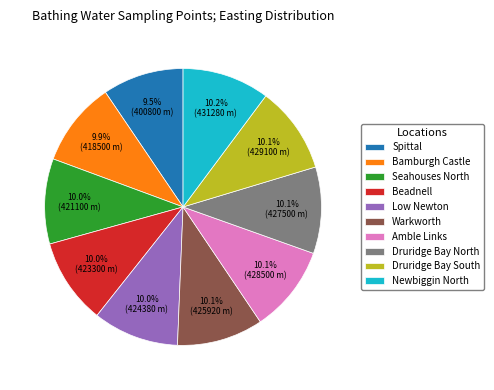

Is Low Newton the majority of the pie?

No